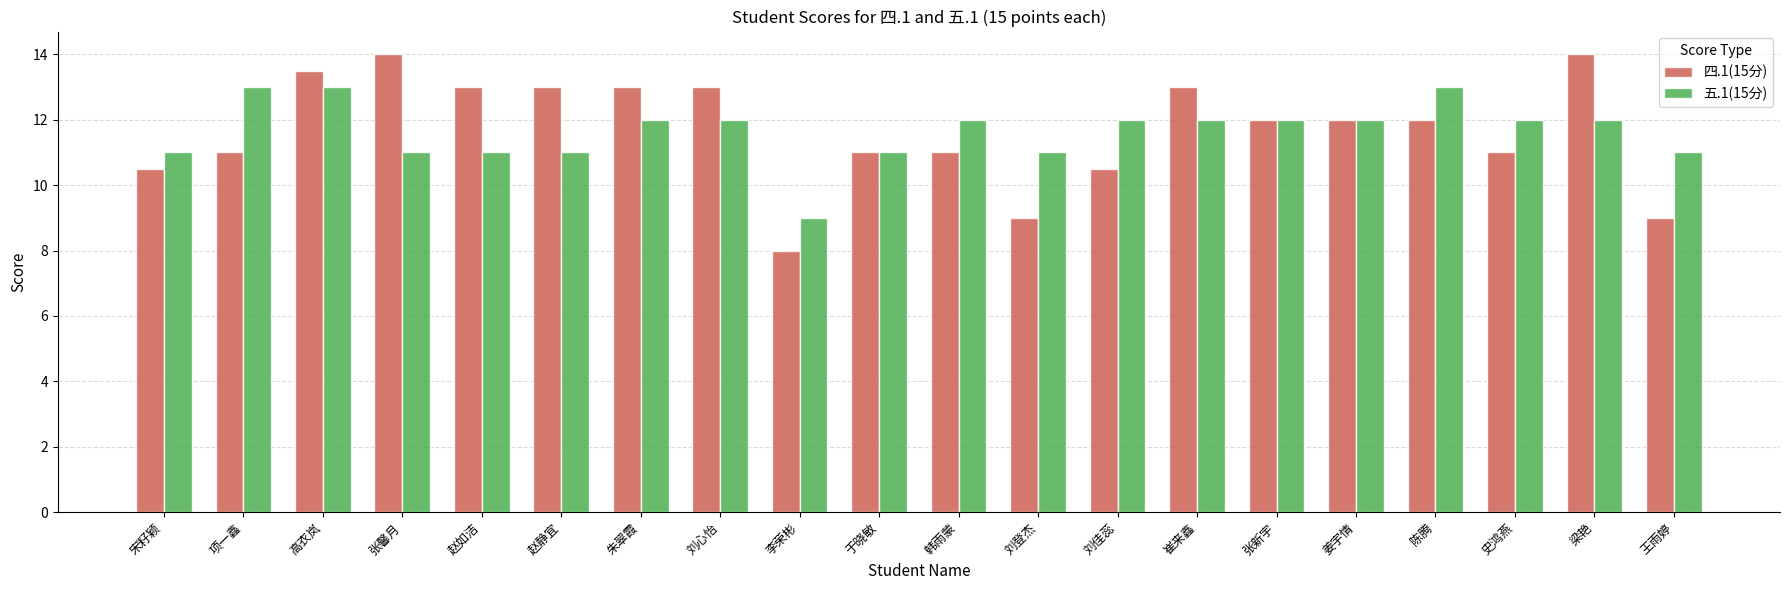

Count the number of data series in this chart.

2